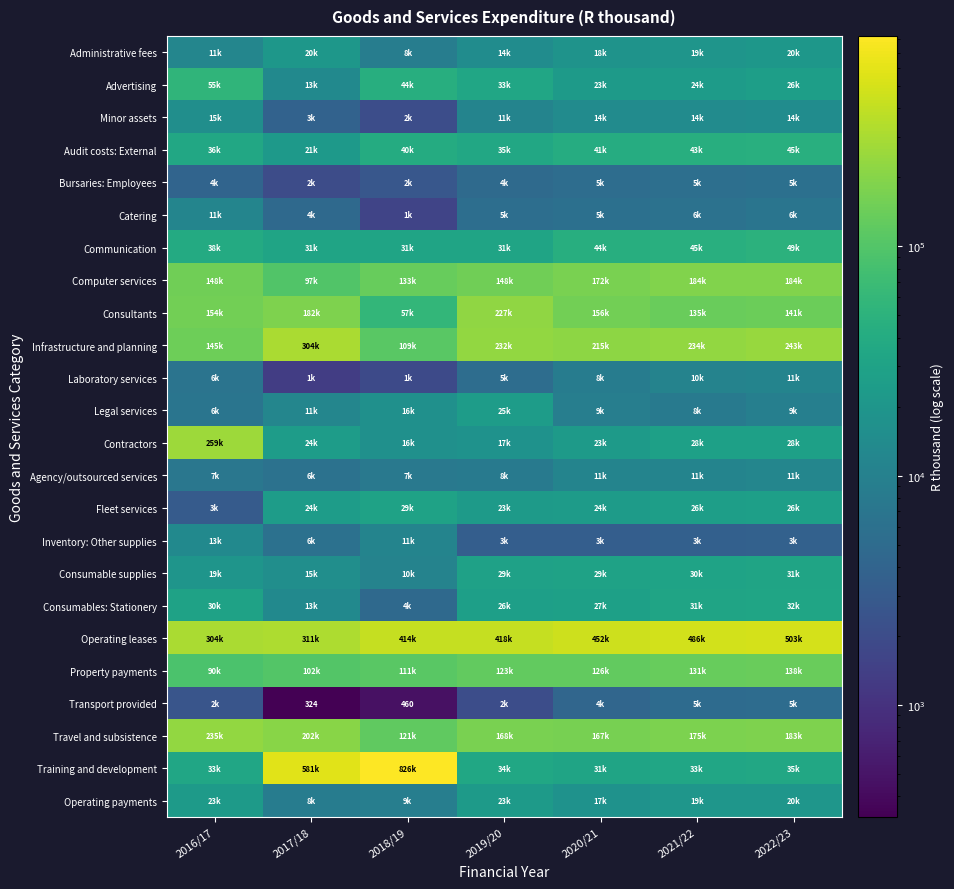

Which label corresponds to the smallest value in the chart?

2017/18